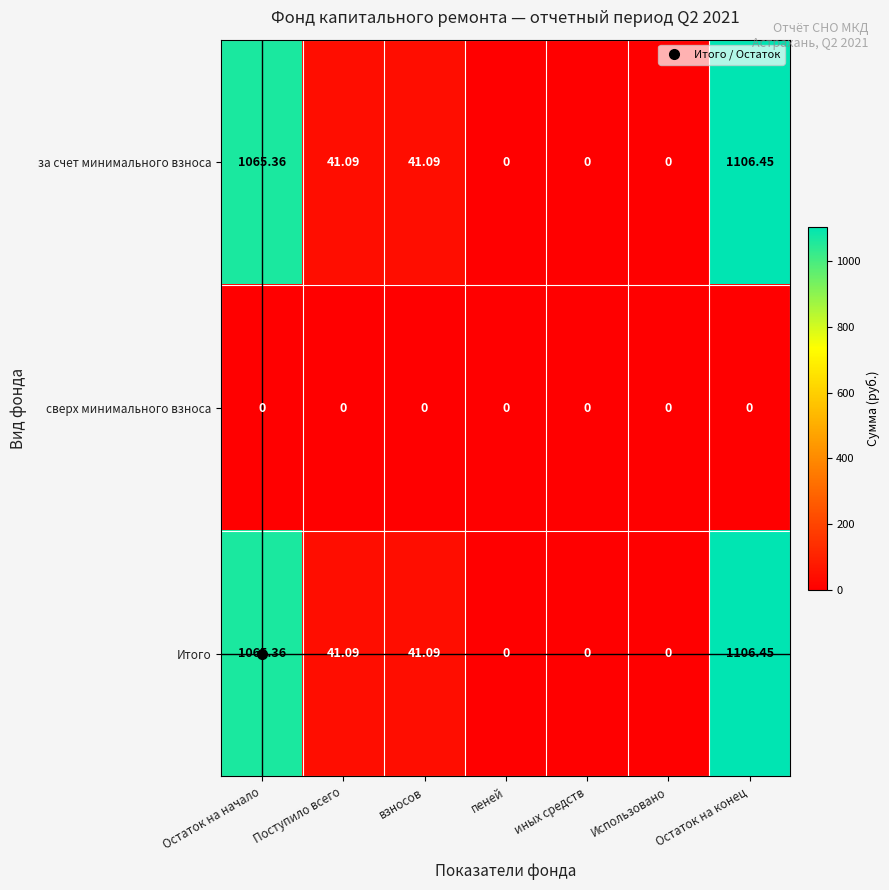

At which category is the sum across all series the highest?

Остаток на конец